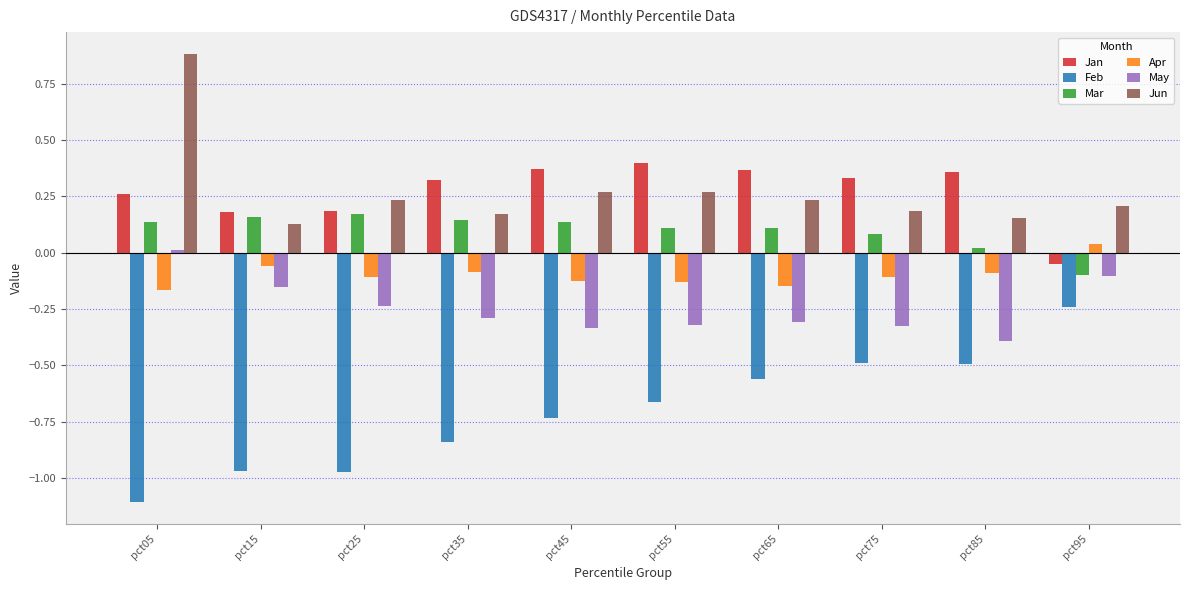

List the series in order of their peak value, lowest first.

Feb, May, Apr, Mar, Jan, Jun